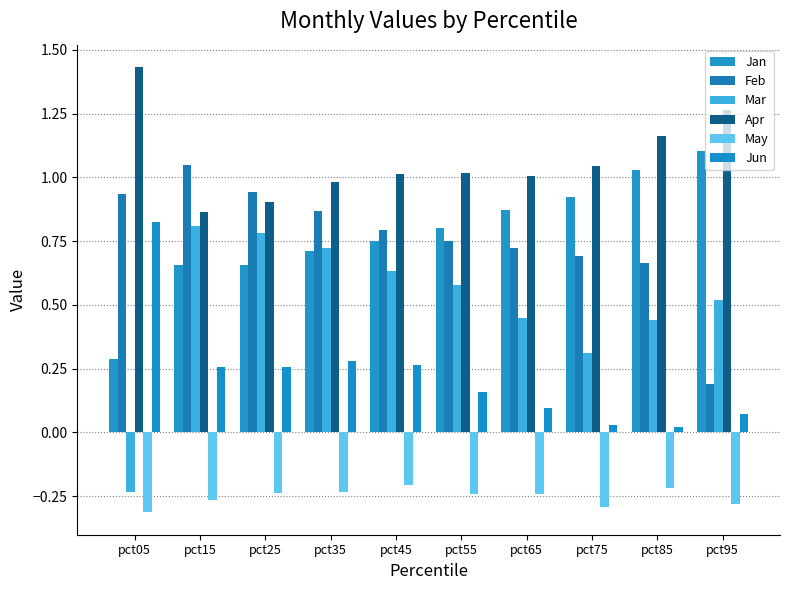

What is the value of the Jun bar at the 5th from the left?

0.3